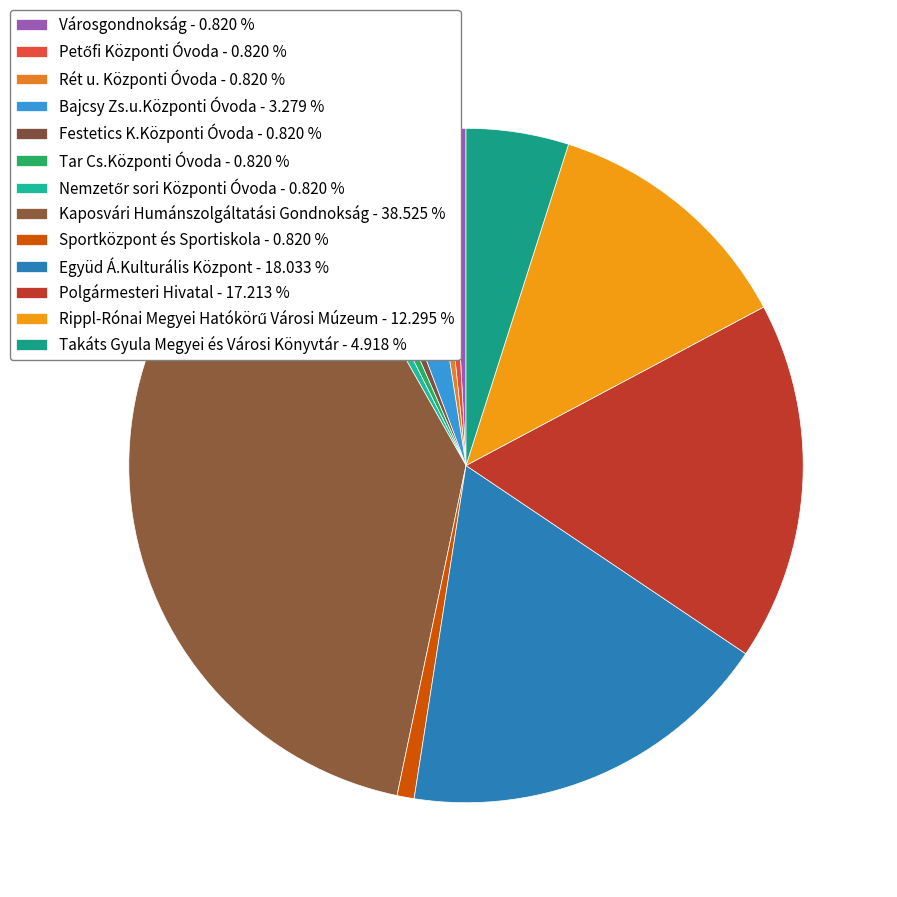

How many slices are in this pie chart?

13